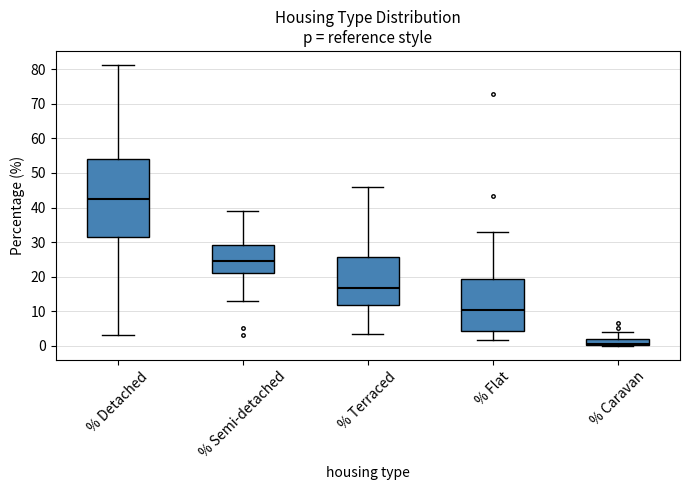

Reading left to right, transcribe this box plot: for each box, give where its median line is, the range the box spans, and where its two whiskers end, as read against the y-axis. The values are not printed on the chart, so give them approximately, as read against the axis.

% Detached: median 43, box 31 to 54, whiskers 3 to 81
% Semi-detached: median 24, box 21 to 29, whiskers 13 to 39
% Terraced: median 17, box 12 to 26, whiskers 3 to 46
% Flat: median 10, box 4 to 19, whiskers 2 to 33
% Caravan: median 1, box 0 to 2, whiskers 0 to 4